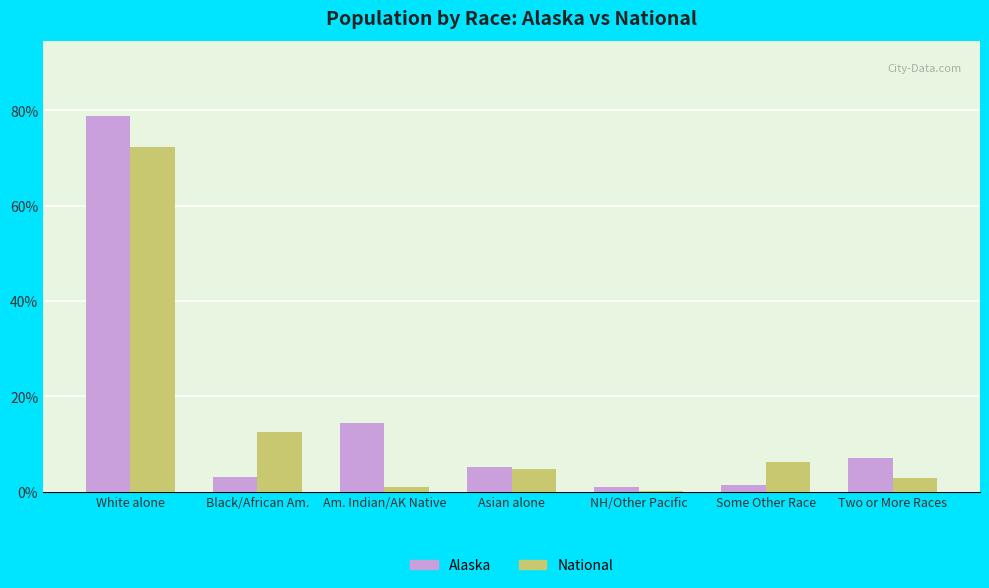

What is the sum of all National values?

100.0